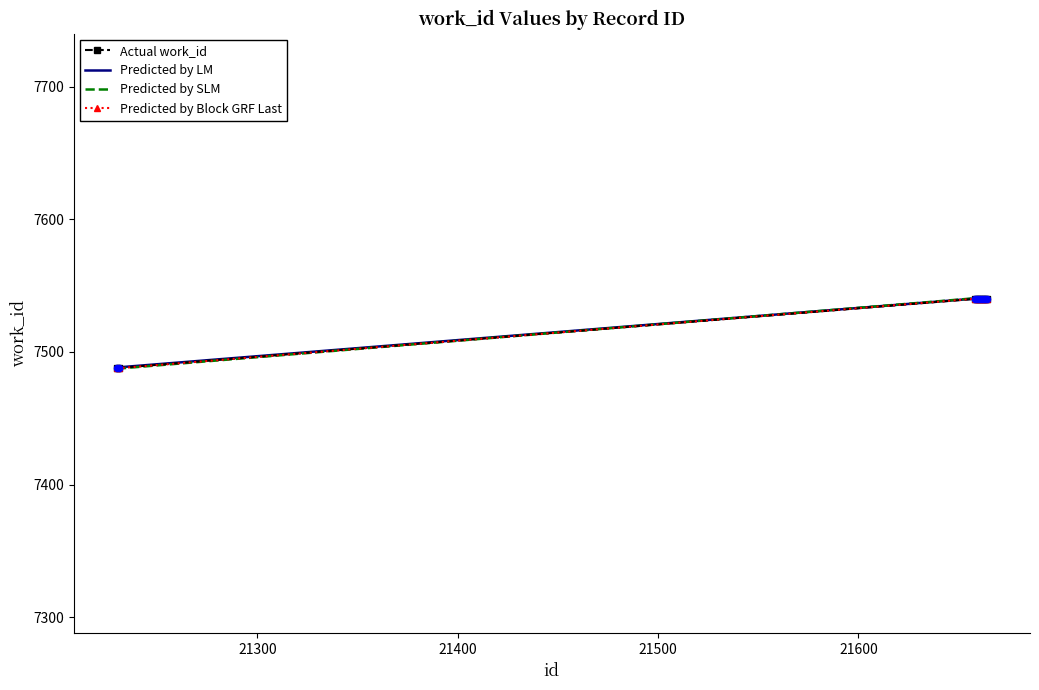

What is the total value across all series at 21600?

30159.2